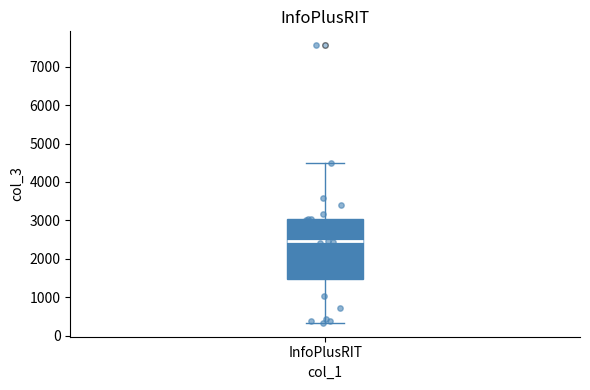

Transcribe this box plot: give where the median line is, the range the box spans, and where the two whiskers end, as read against the y-axis. The values are not printed on the chart, so give them approximately, as read against the axis.

median 2500, box 1500 to 3000, whiskers 300 to 4500